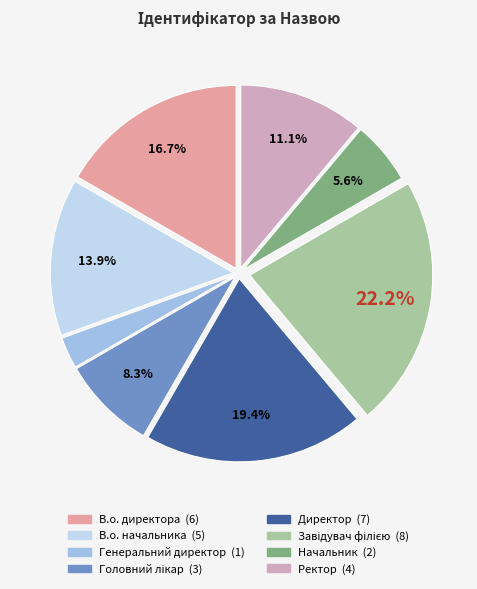

What is the ratio of the value at Ректор to the value at Начальник?

2.0